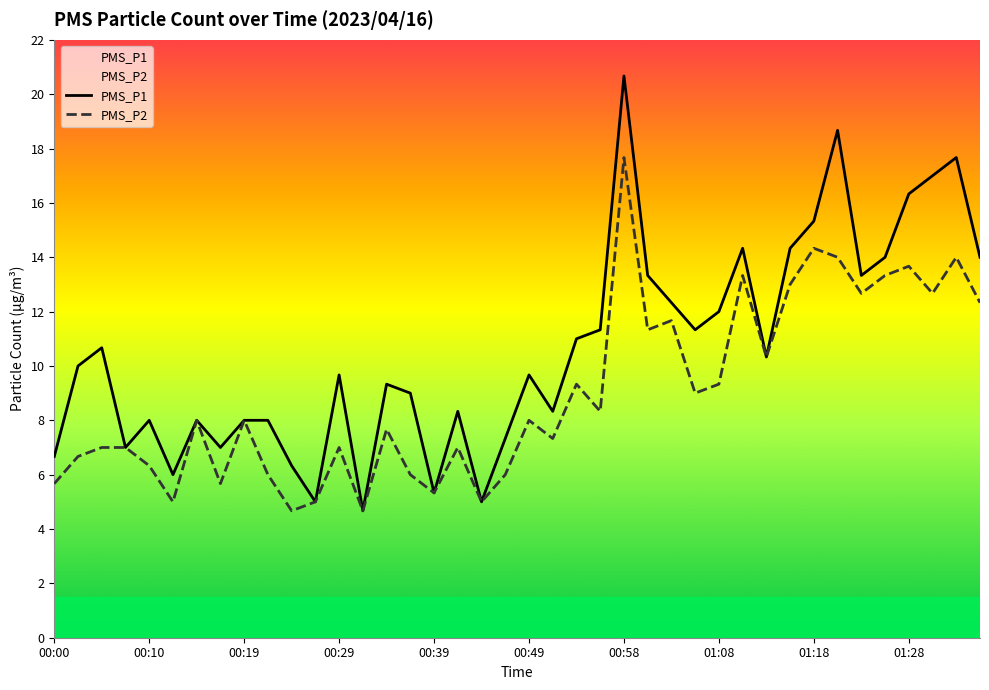

At which label does PMS_P1 reach its minimum?

00:31